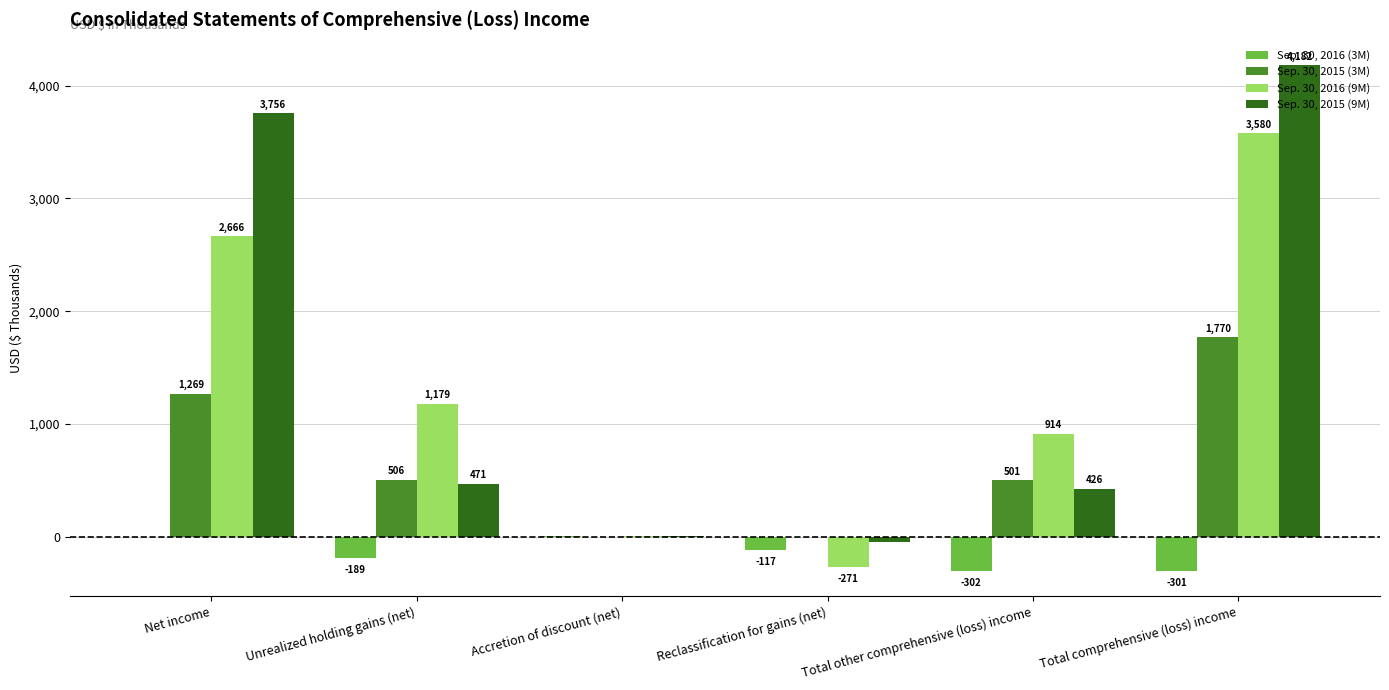

Between Total other comprehensive (loss) income and Total comprehensive (loss) income, which series saw the biggest shift?

Sep. 30, 2015 (9M)